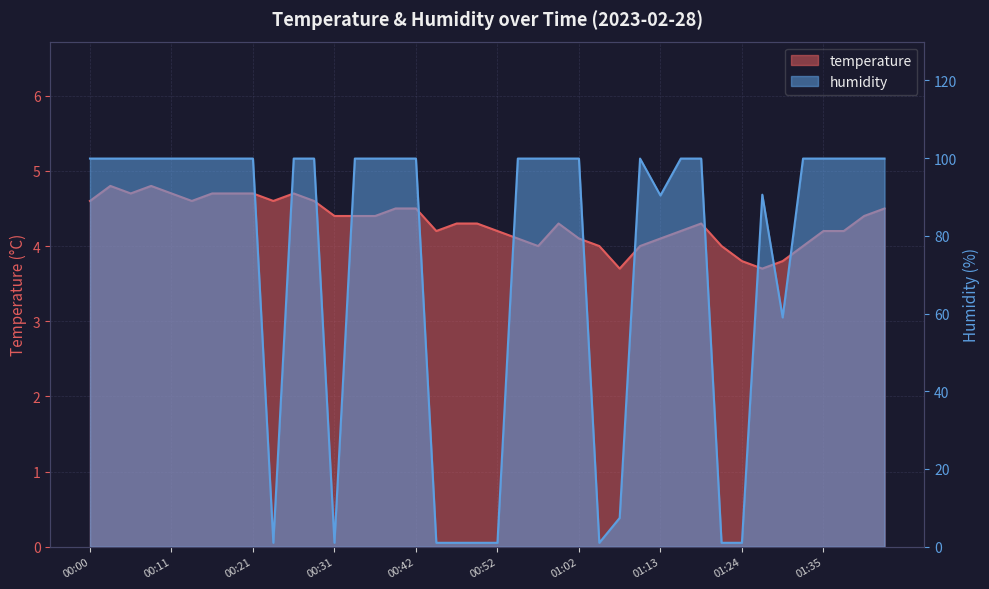

How many interior local peaks does the temperature series have?

5